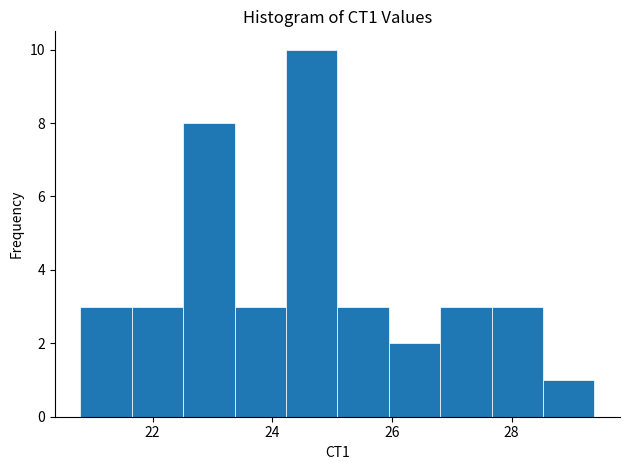

Reading left to right, list every bar in this chart as the range it spans on the x-axis followed by its height. Neither the bar edges nor the heights are printed on the chart, so give them approximately, as read against the axes.

20.8 to 21.6: 3
21.6 to 22.6: 3
22.6 to 23.4: 8
23.4 to 24.2: 3
24.2 to 25.0: 10
25.0 to 26.0: 3
26.0 to 26.8: 2
26.8 to 27.6: 3
27.6 to 28.6: 3
28.6 to 29.4: 1